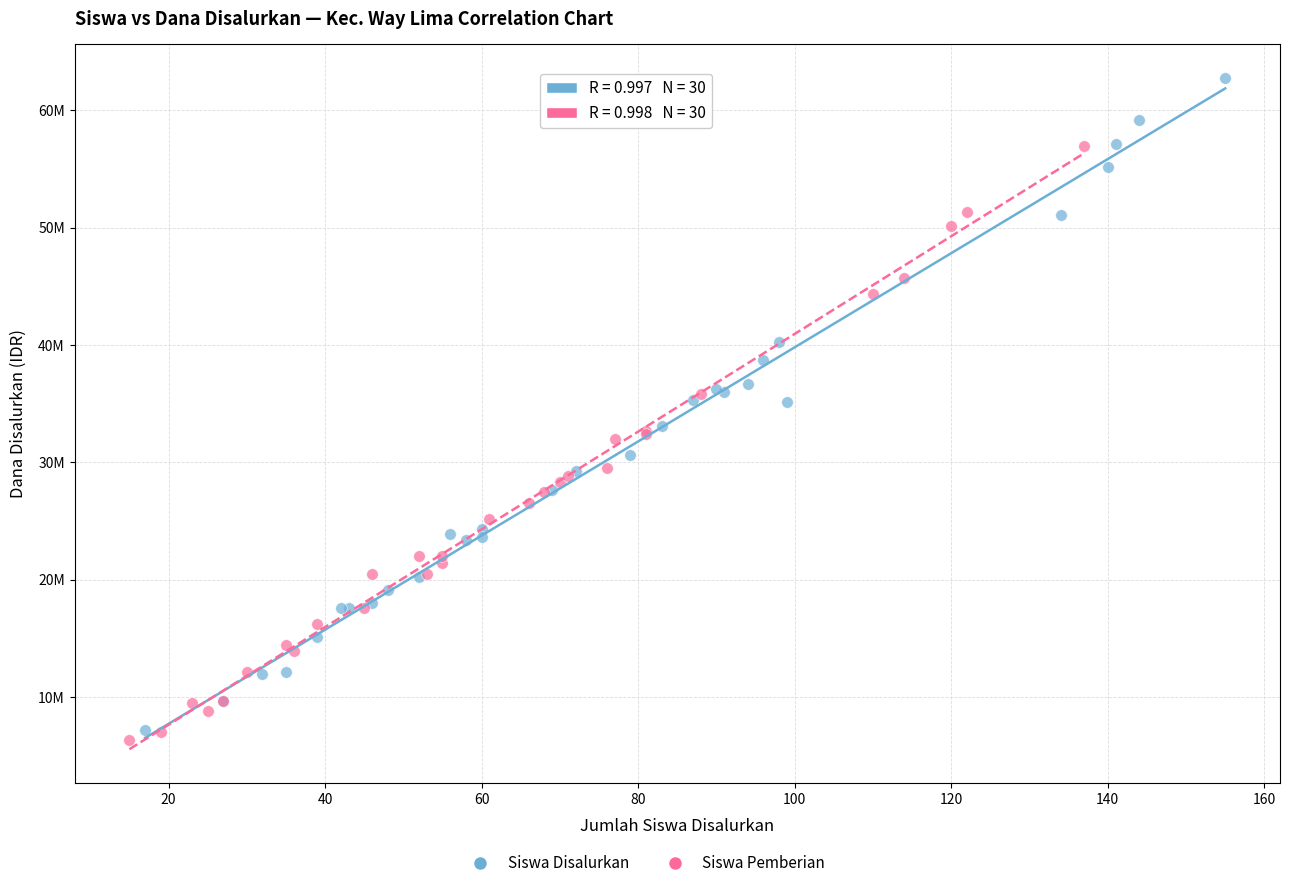

Which series has the largest Y range (max minus min)?

Siswa Disalurkan